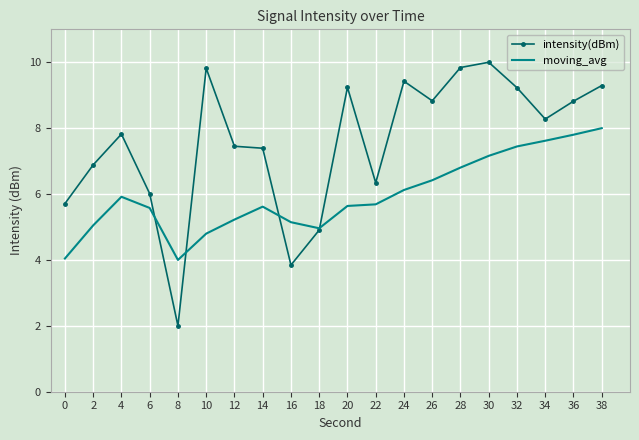

At 2, list the series in order from largest to smallest.

intensity(dBm), moving_avg